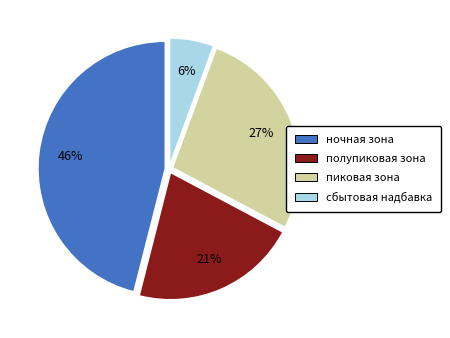

True or false: сбытовая надбавка accounts for 16% of the total.

False